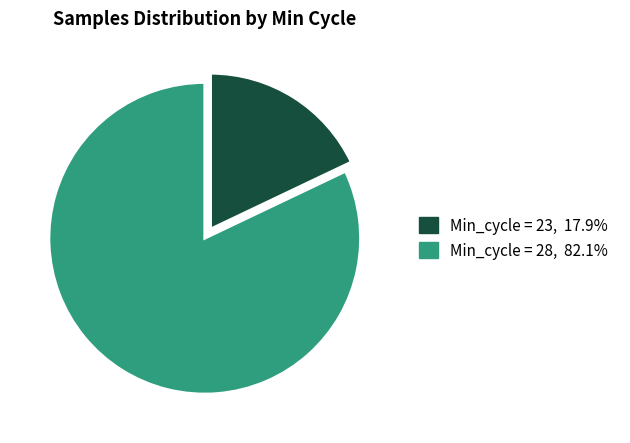

Is there any slice that represents more than half of the pie?

Yes